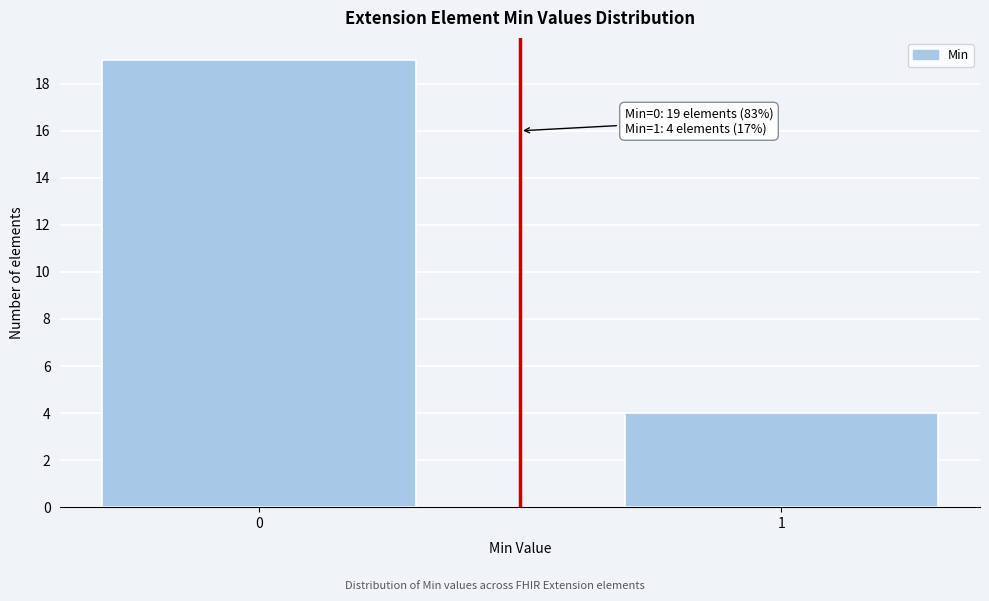

Reading left to right, what are all the values shown in this chart?

0=19	1=4